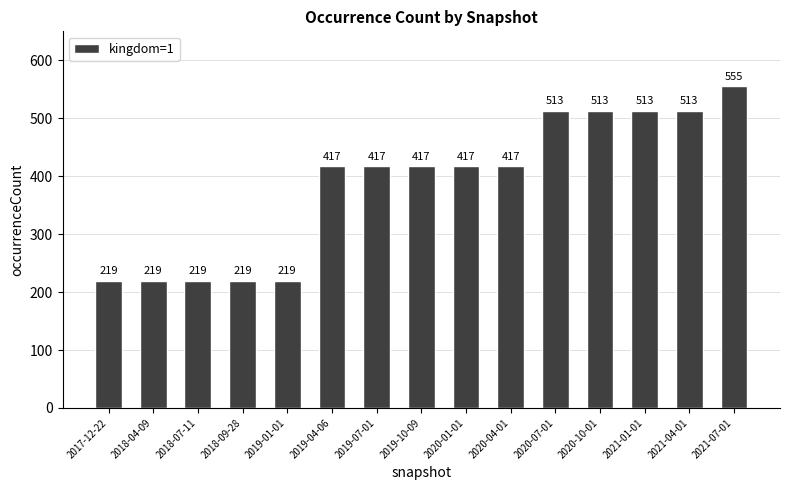

True or false: the data shows 390 at 2019-01-01.

False